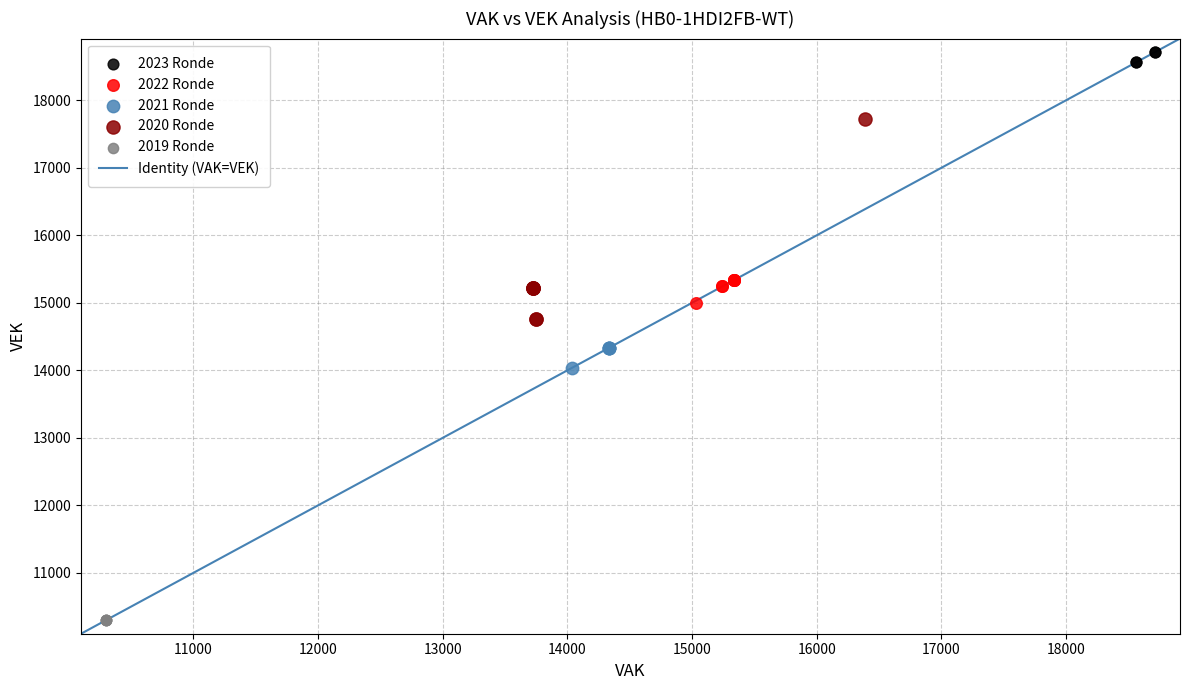

Which series reaches the maximum Y coordinate?

2023 Ronde